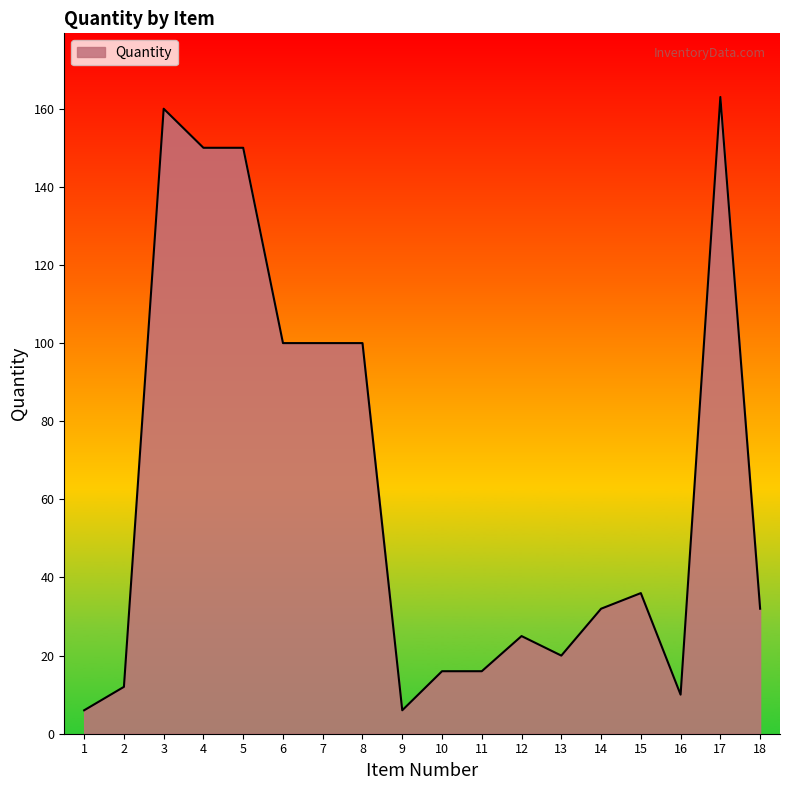

Does the chart display data point markers on the line(s)?

No